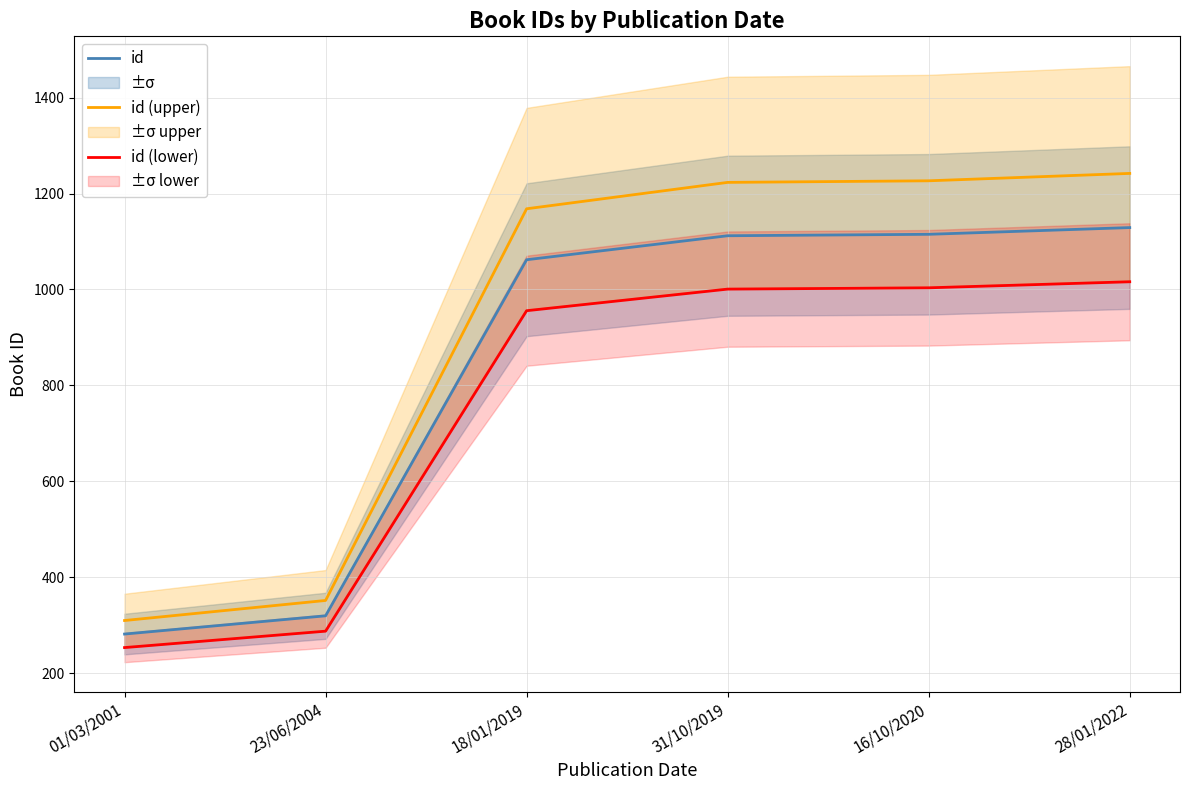

What is the sum of the id values at 16/10/2020 and 18/01/2019?

2177.0